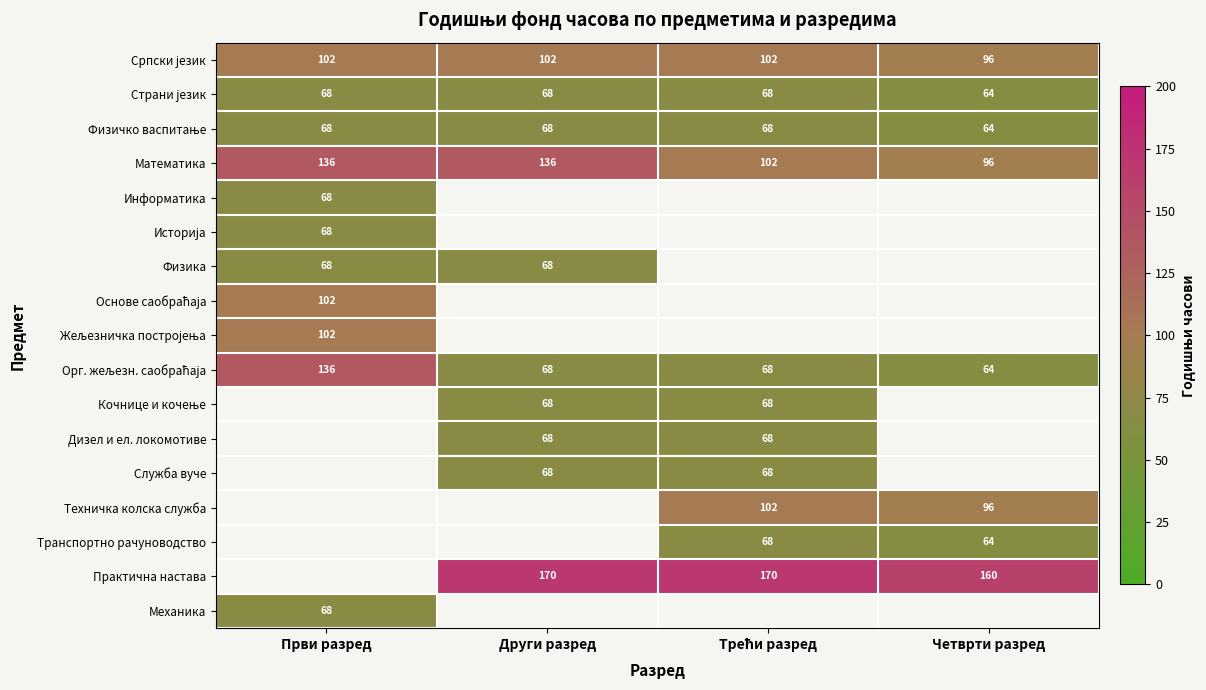

What is the difference between the maximum and minimum values in the Математика series?

40